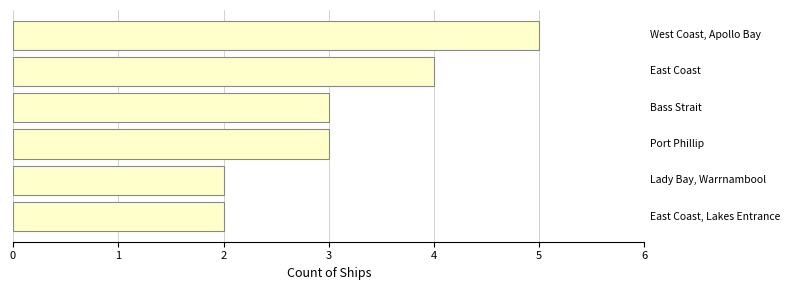

Are the bars grouped side by side (vs. stacked)?

No